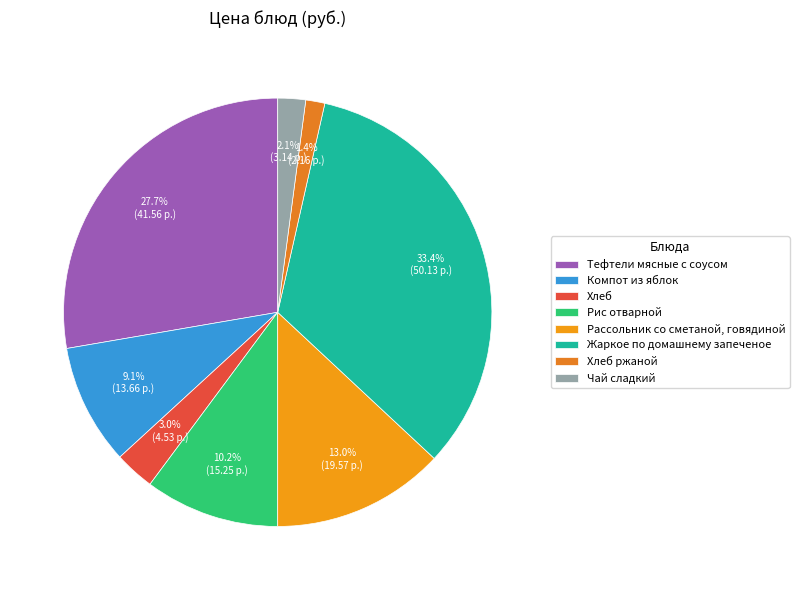

Count the number of slices in the pie.

8